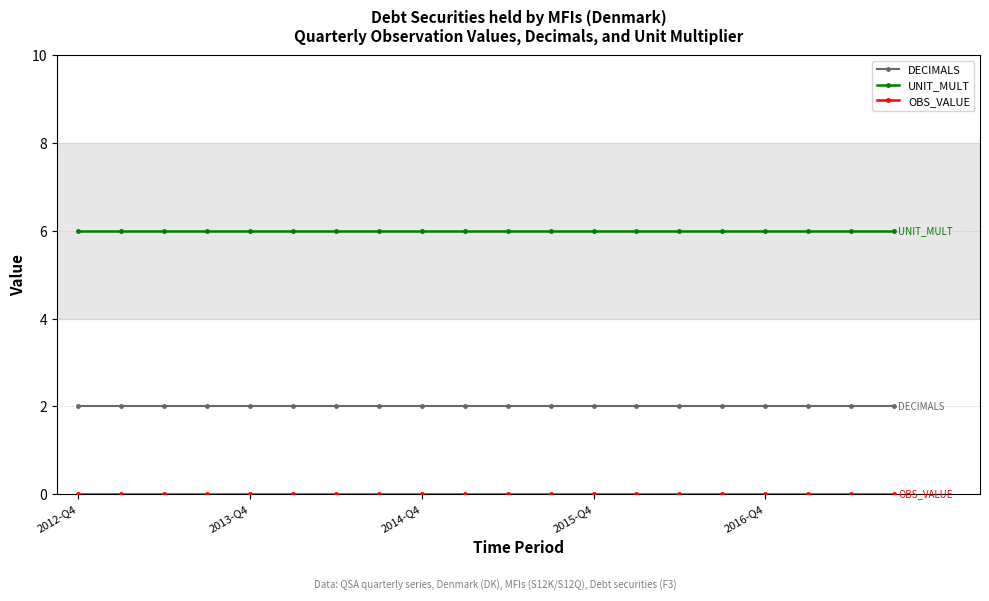

What is the maximum value shown in the chart?

6